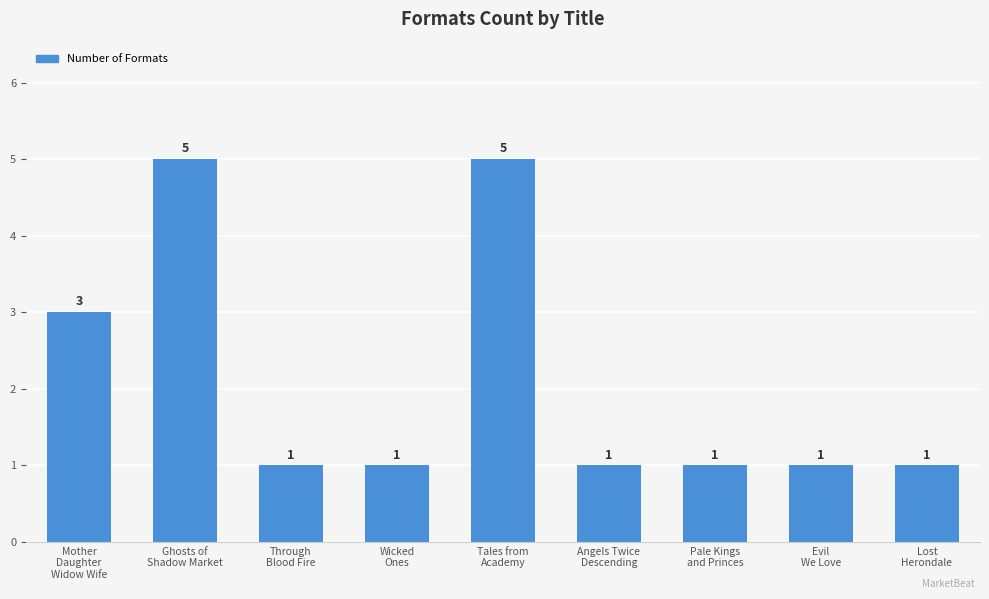

What is the difference between the maximum and minimum values?

4